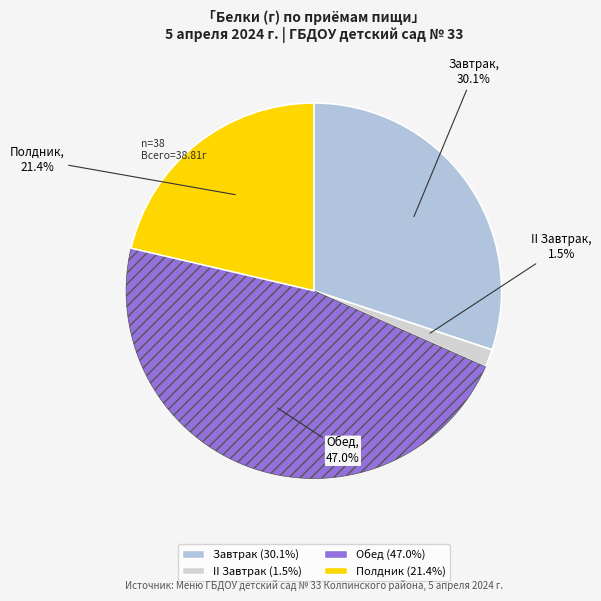

Is there a majority slice in this chart?

No